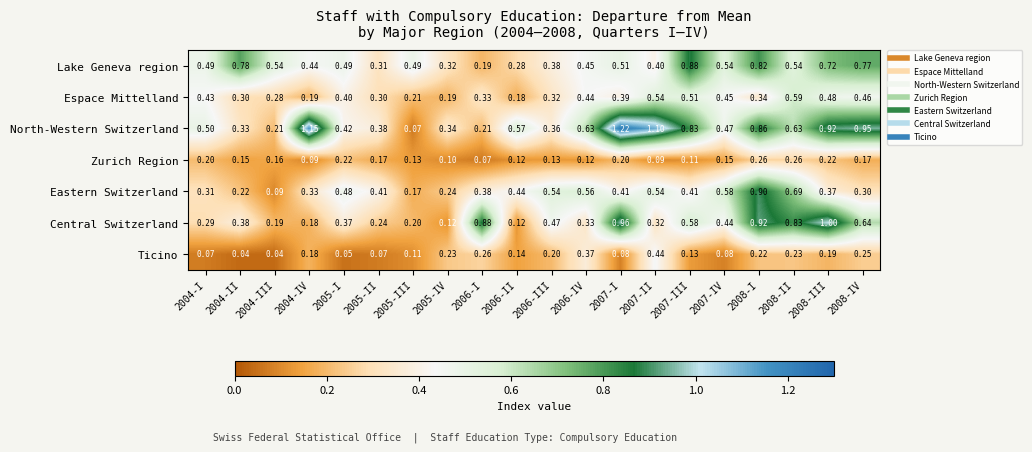

Rank the series at 2008-IV from highest to lowest value.

North-Western Switzerland, Lake Geneva region, Central Switzerland, Espace Mittelland, Eastern Switzerland, Ticino, Zurich Region